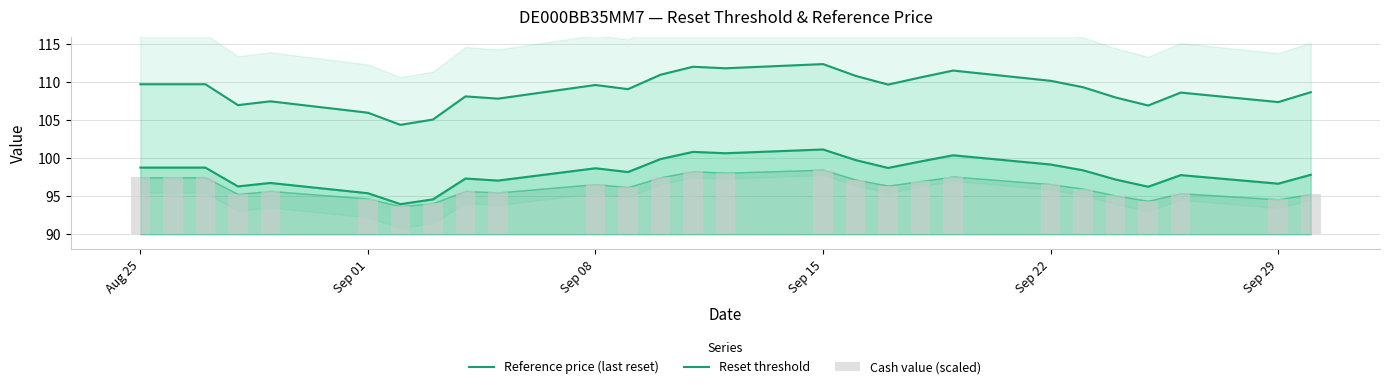

Where does the Reset threshold series first go above 98?

Aug 25